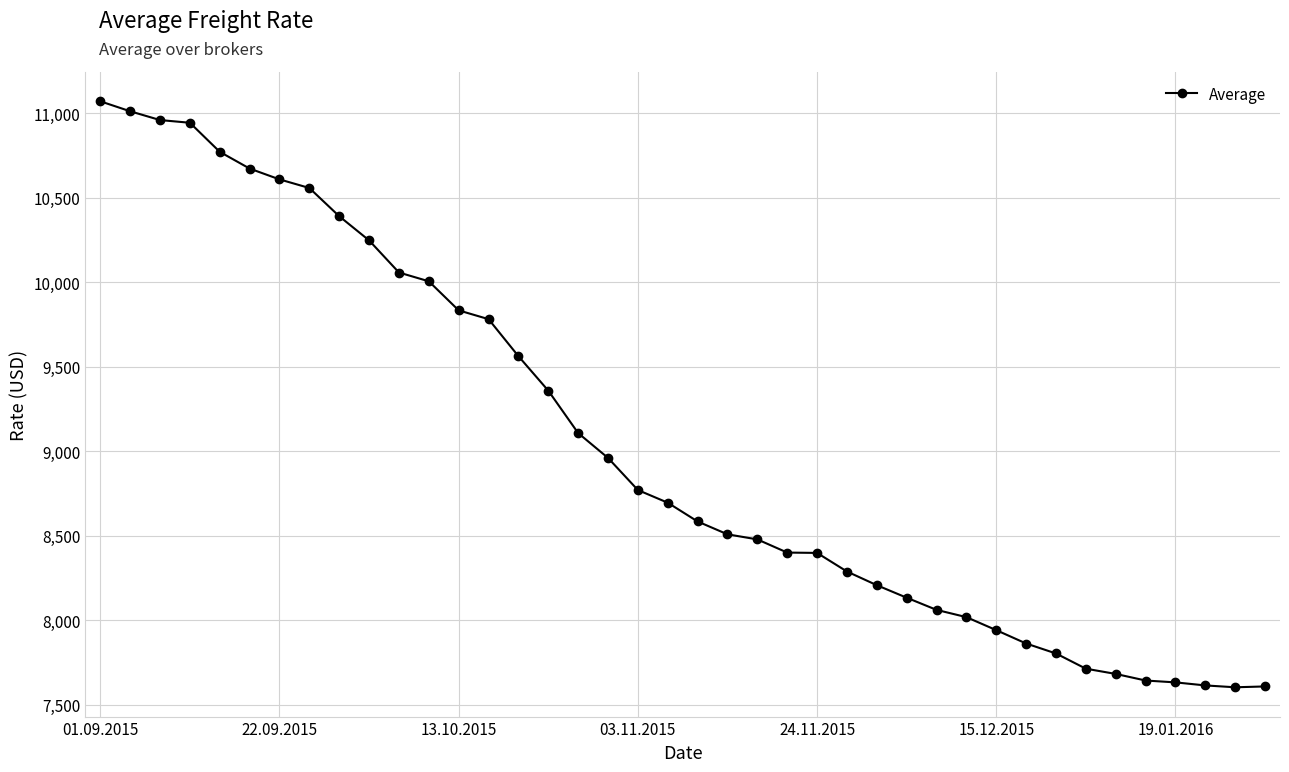

What is the minimum value shown in the chart?

7603